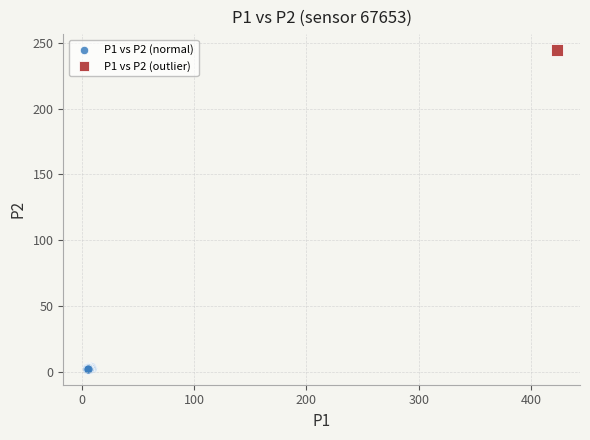

What are all the series names shown in the legend?

P1 vs P2 (normal), P1 vs P2 (outlier)